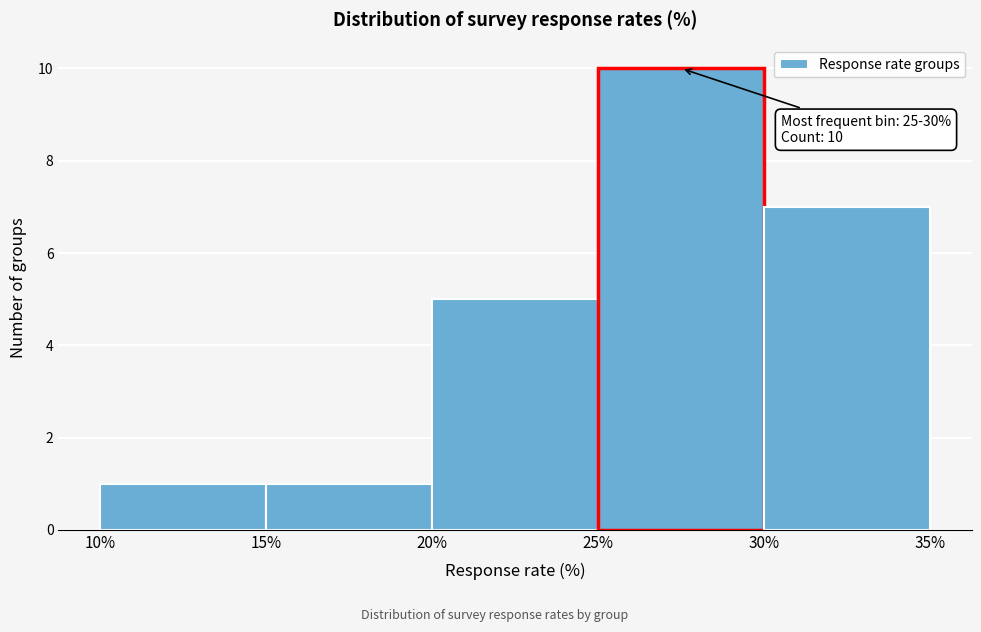

Over which range of the x-axis is the bar tallest?

25% to 30%